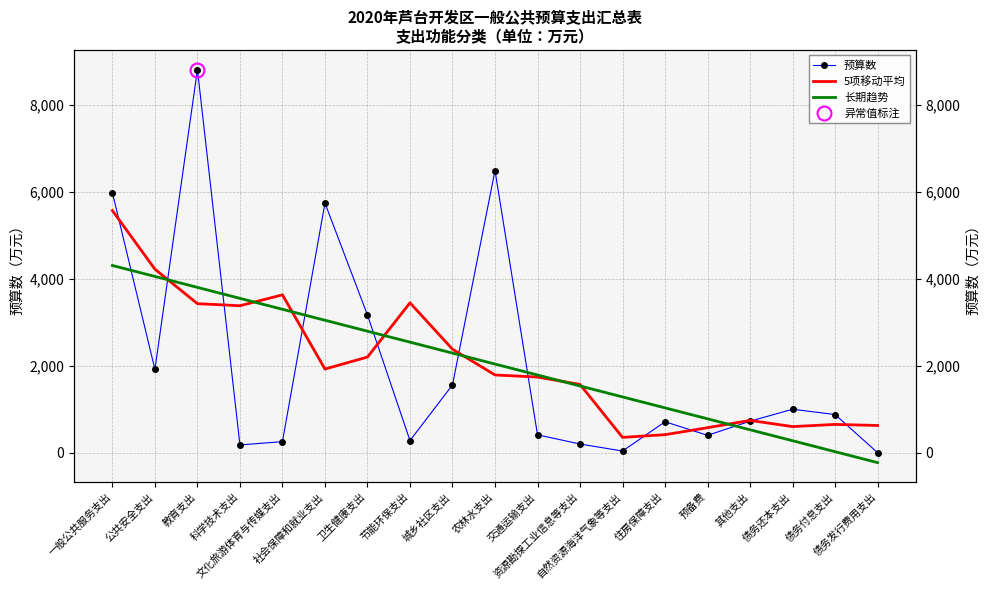

Does the chart have visible grid lines?

Yes